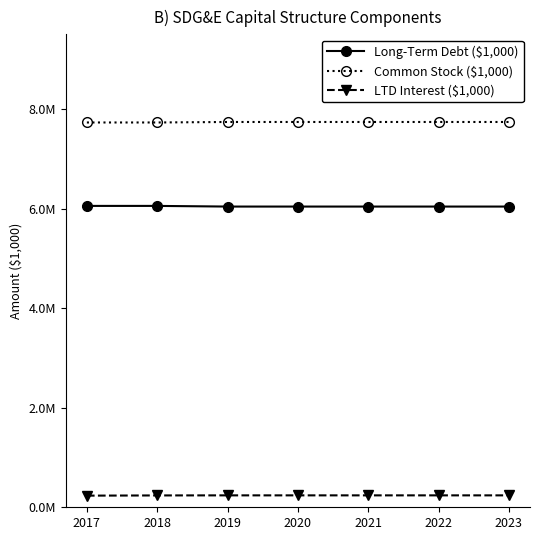

True or false: Common Stock ($1,000) has more than 0 points higher than both neighbors.

False